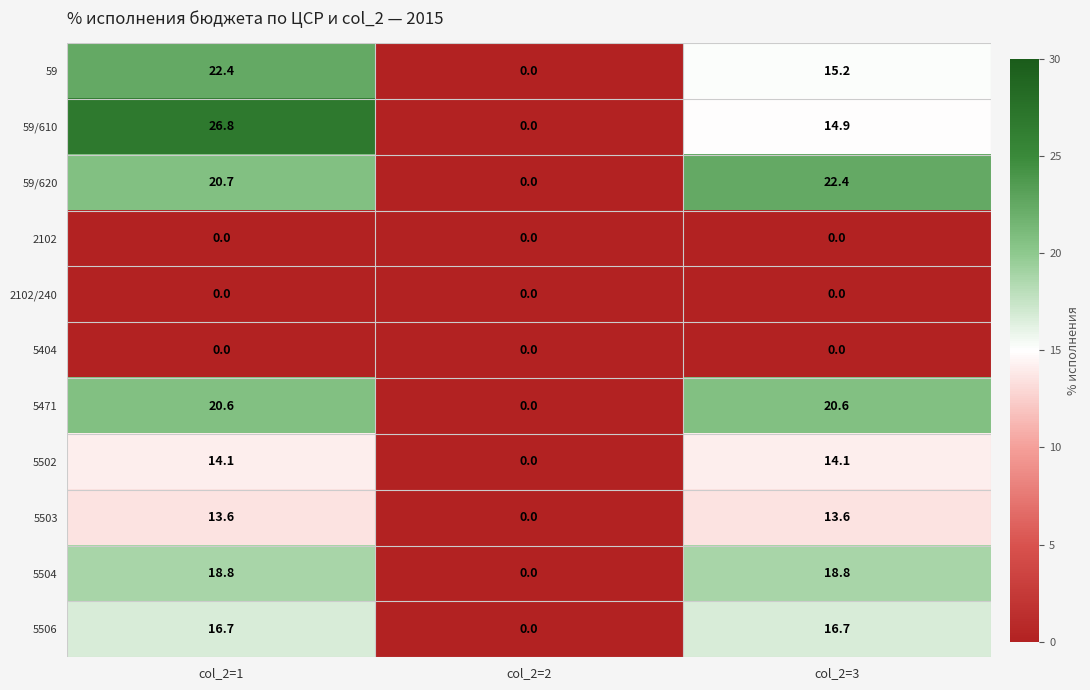

Which category has the highest value across all series?

col_2=1